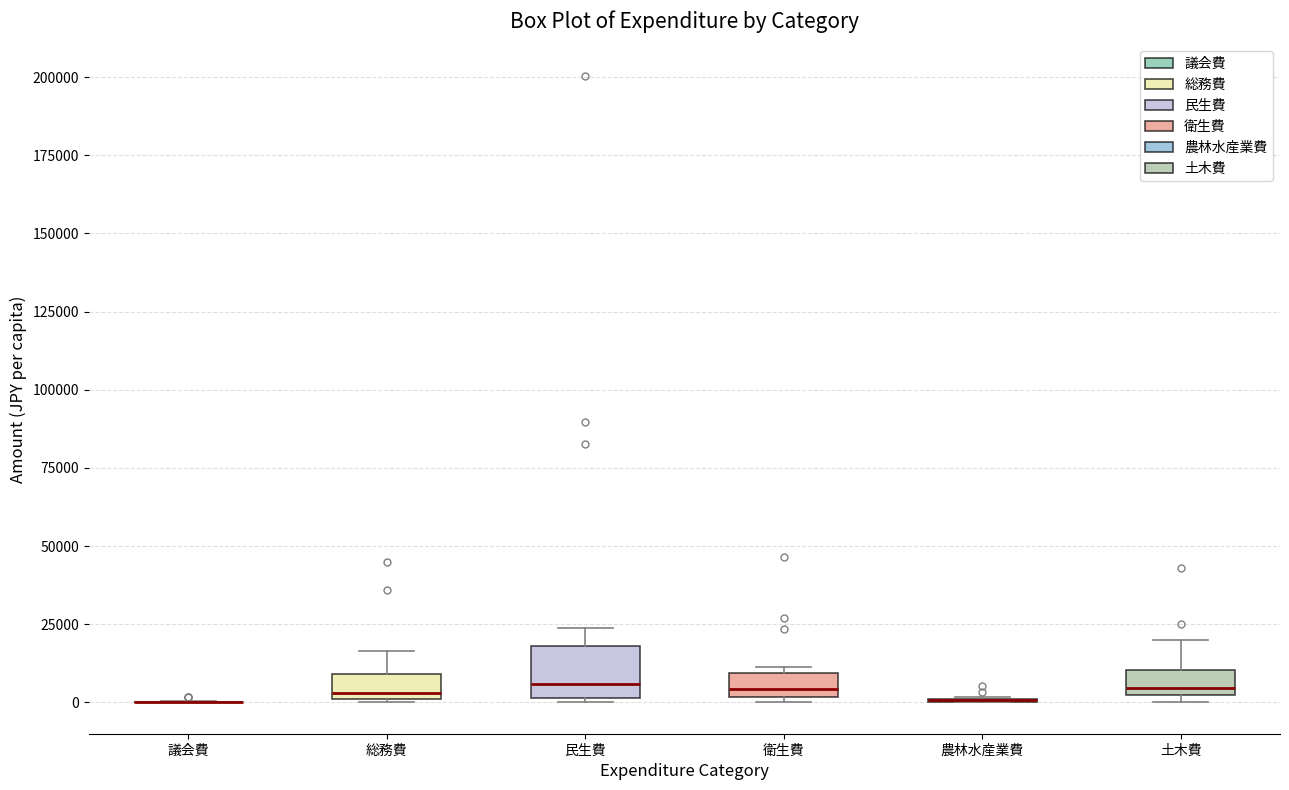

Reading left to right, transcribe this box plot: for each box, give where its median line is, the range the box spans, and where its two whiskers end, as read against the y-axis. The values are not printed on the chart, so give them approximately, as read against the axis.

議会費: box collapsed to a line at 0, whiskers 0 to 0
総務費: median 5000, box 0 to 10000, whiskers 0 to 15000
民生費: median 5000, box 0 to 20000, whiskers 0 to 25000
衛生費: median 5000, box 0 to 10000, whiskers 0 (just below the box's lower edge) to 10000 (just above the box's upper edge)
農林水産業費: box collapsed to a line at 0, whiskers 0 to 0
土木費: median 5000, box 0 to 10000, whiskers 0 (just below the box's lower edge) to 20000